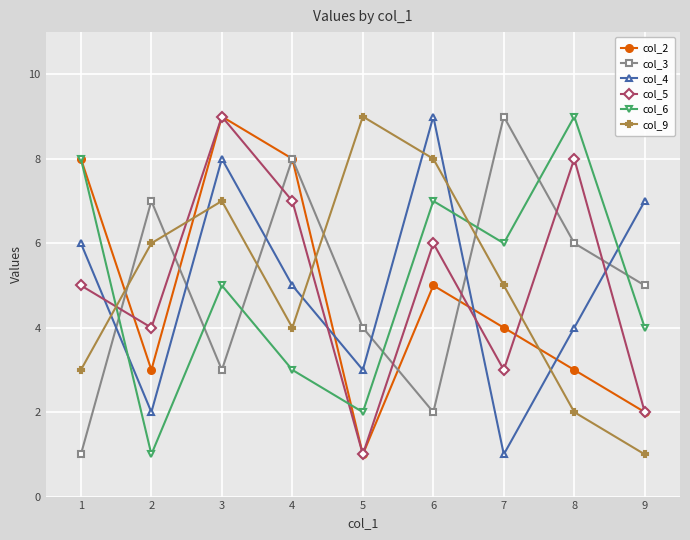

Rank the categories by col_5 value from lowest to highest.

5, 9, 7, 2, 1, 6, 4, 8, 3